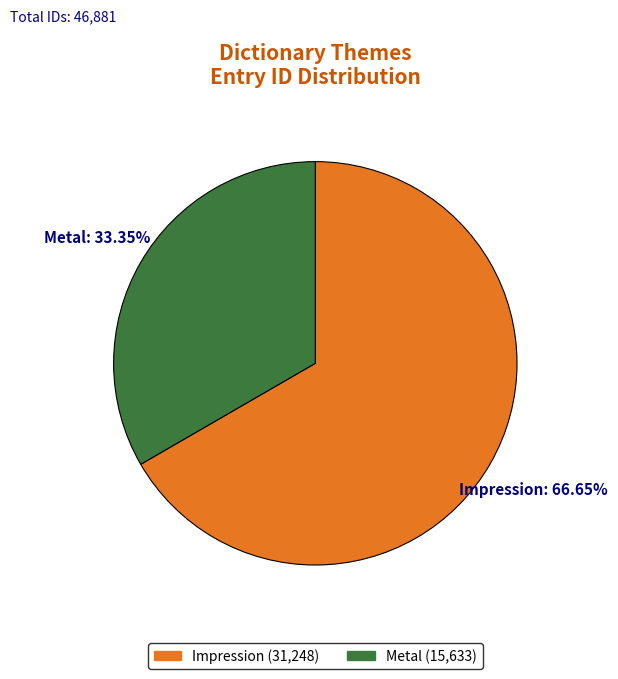

Rank the categories by value from lowest to highest.

Metal (15,633), Impression (31,248)